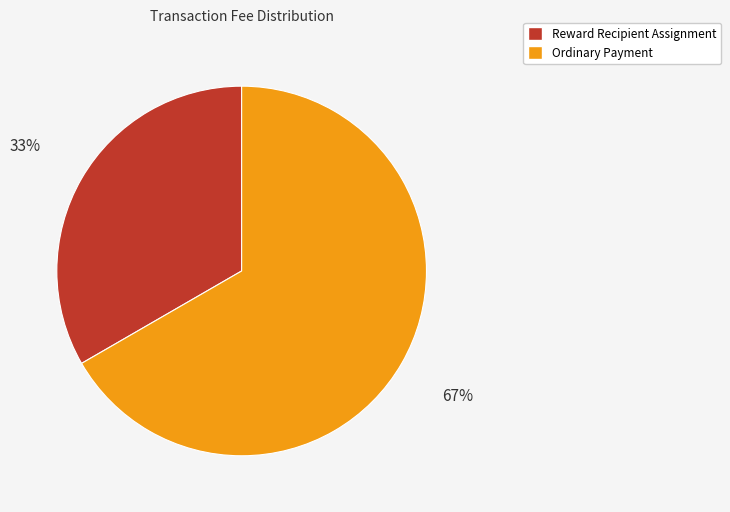

The Ordinary Payment slice represents 67% of the pie. True or false?

True